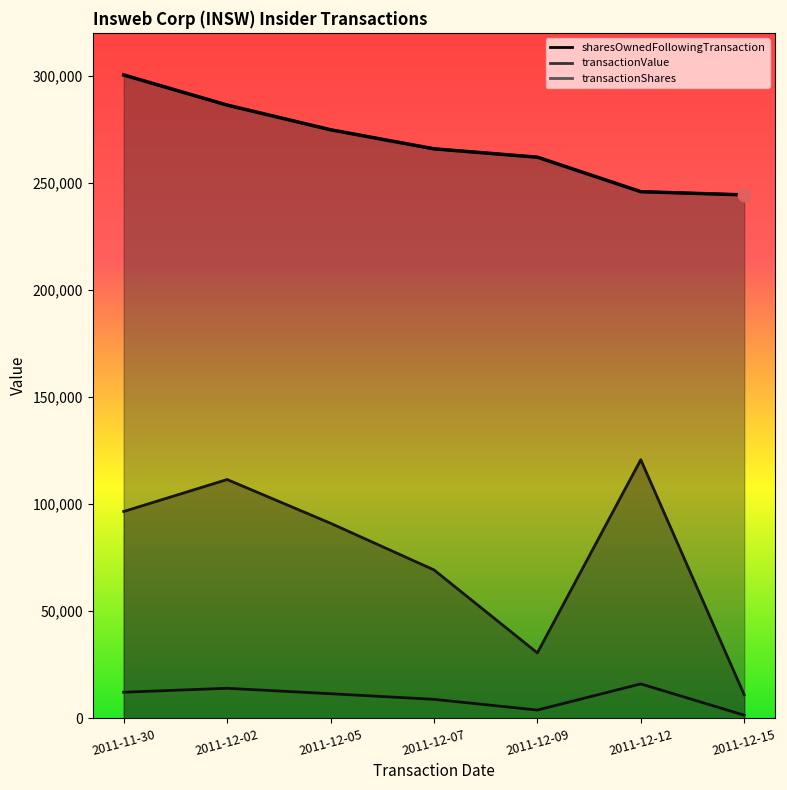

Which has a higher value, 2011-12-02 or 2011-12-12?

2011-12-02